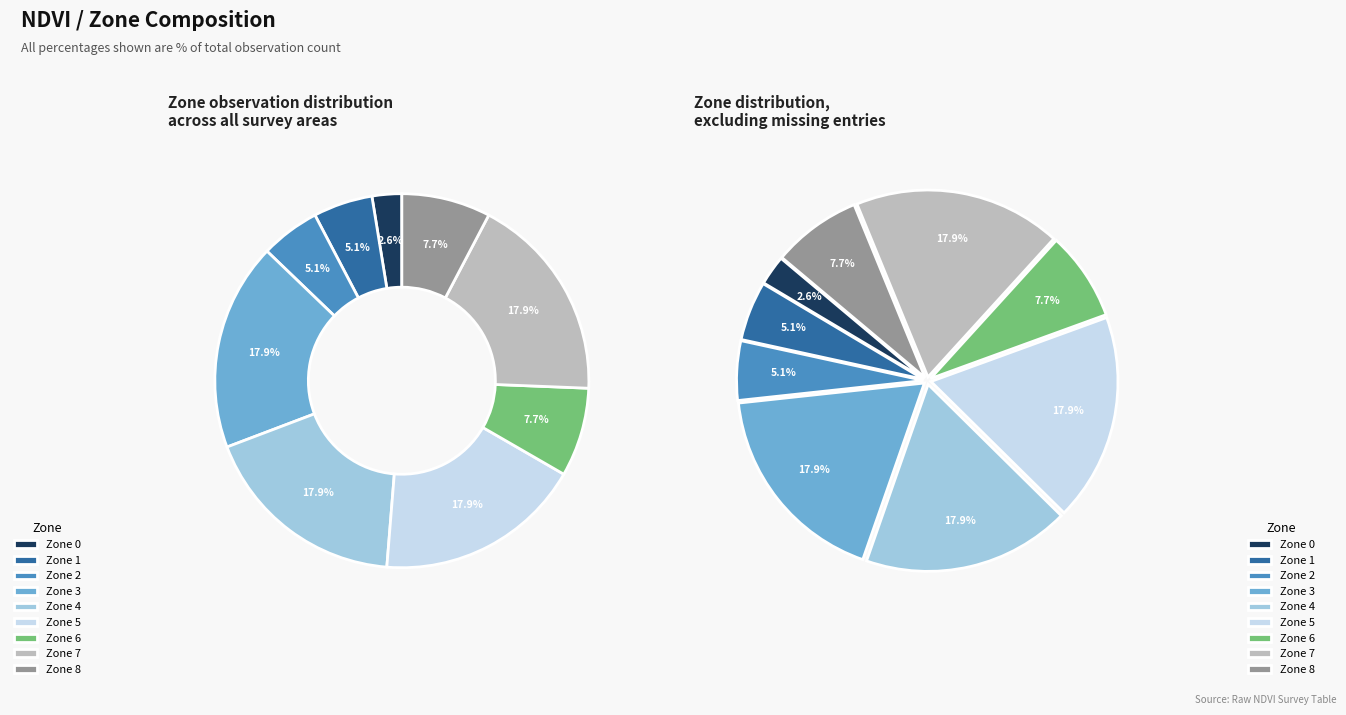

What percentage is the Zone 4 slice, to the nearest percent?

18%